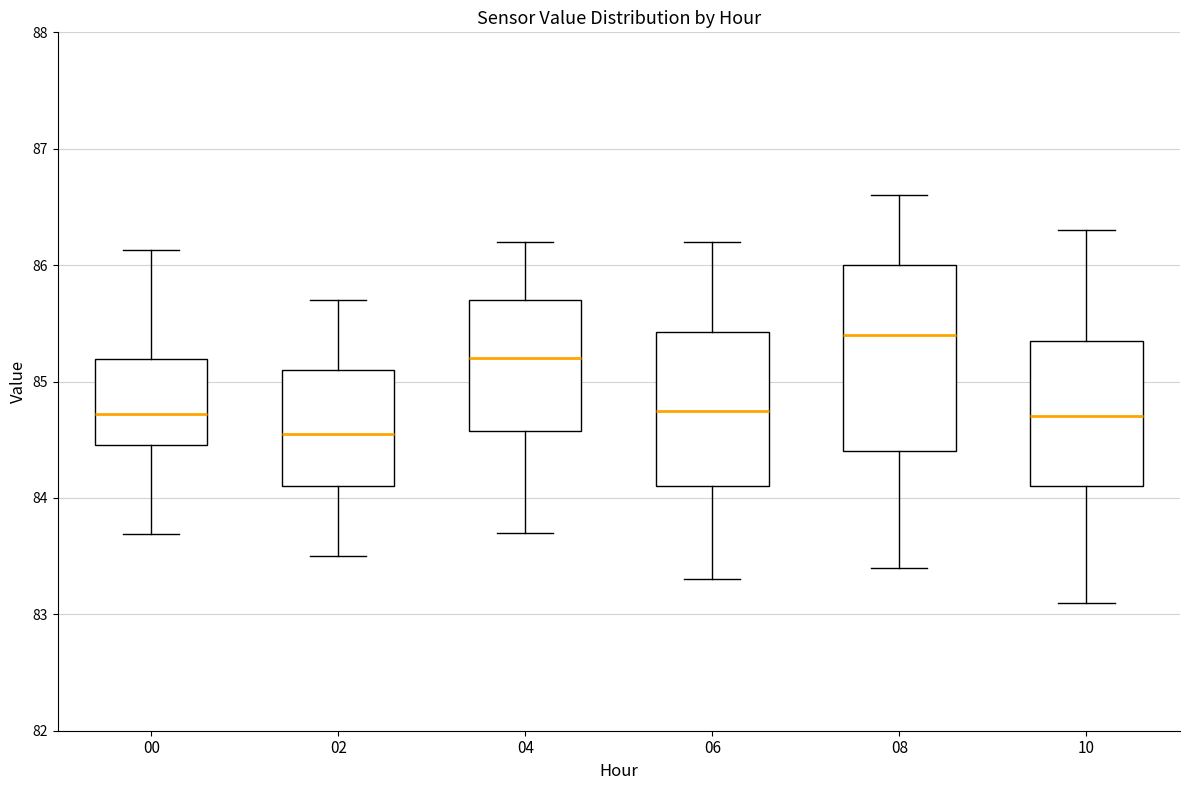

Reading left to right, read every box against the y-axis: the position of its median line, the range the box covers, and the ends of its whiskers. The values are not printed on the chart, so give them approximately, as read against the axis.

00: median 84.7, box 84.5 to 85.2, whiskers 83.7 to 86.1
02: median 84.6, box 84.1 to 85.1, whiskers 83.5 to 85.7
04: median 85.2, box 84.6 to 85.7, whiskers 83.7 to 86.2
06: median 84.8, box 84.1 to 85.4, whiskers 83.3 to 86.2
08: median 85.4, box 84.4 to 86.0, whiskers 83.4 to 86.6
10: median 84.7, box 84.1 to 85.4, whiskers 83.1 to 86.3